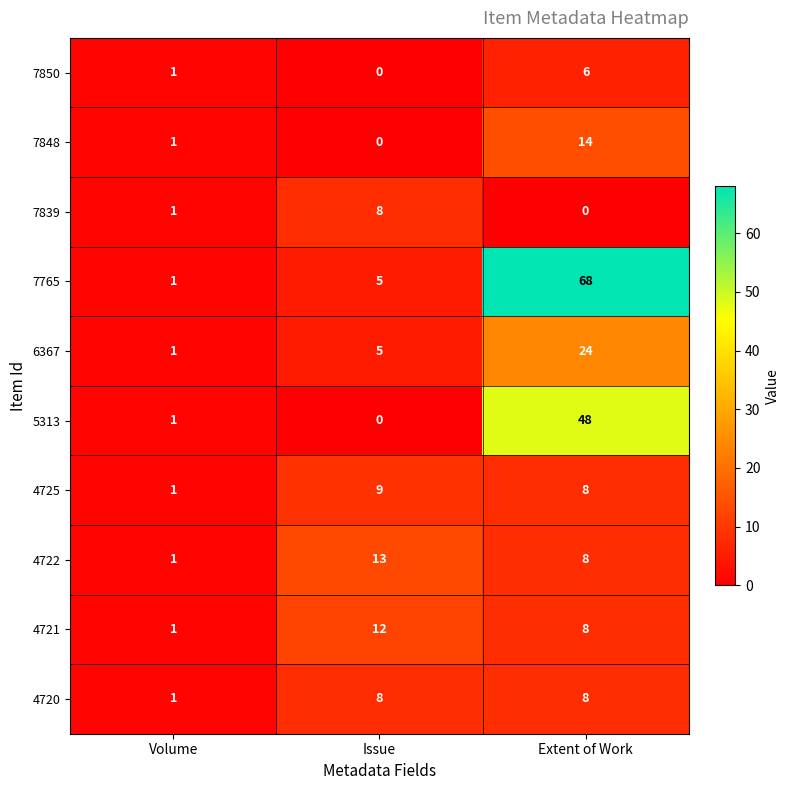

What is the difference between the 6367 values at Extent of Work and Volume?

23